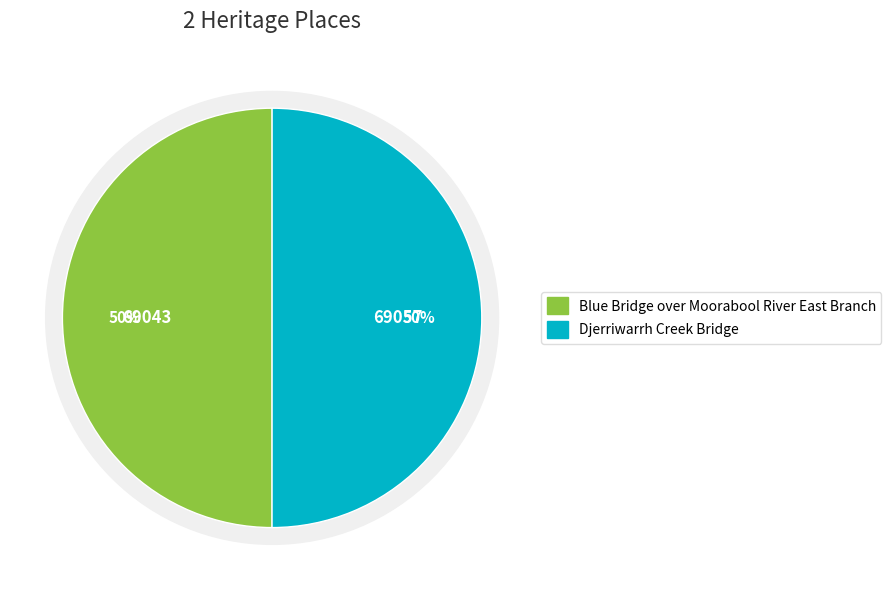

The Djerriwarrh Creek Bridge slice represents 50% of the pie. True or false?

True